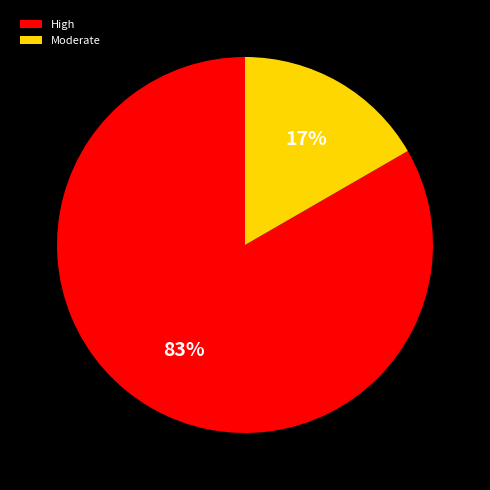

Which has a higher value, High or Moderate?

High